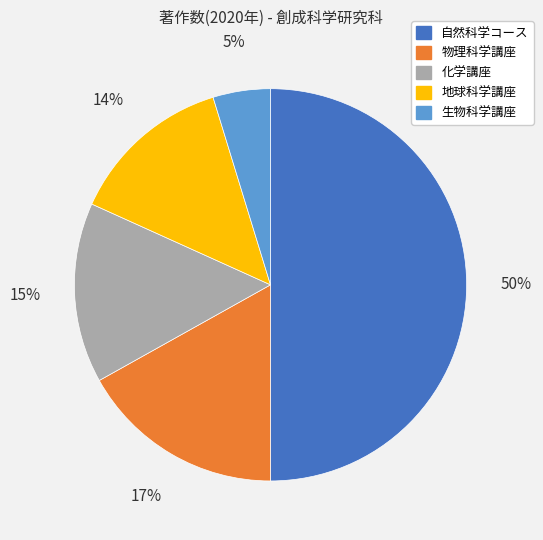

The 生物科学講座 slice represents 14% of the pie. True or false?

False